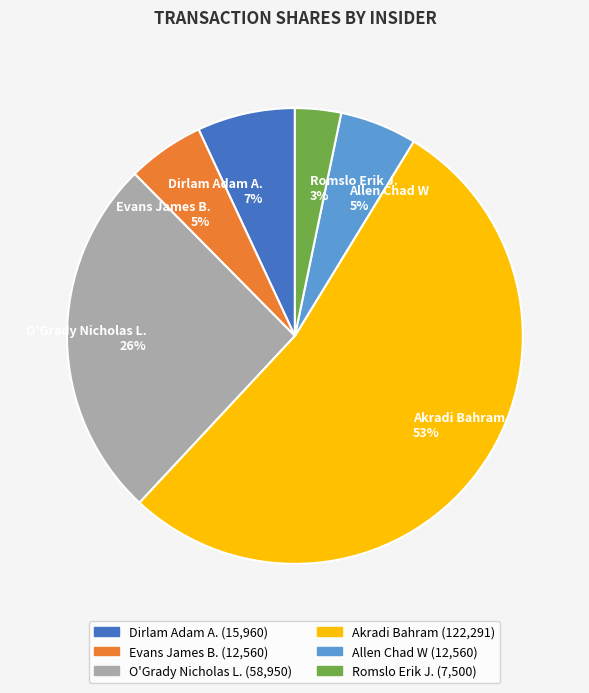

Which category has the biggest portion of the pie?

Akradi Bahram